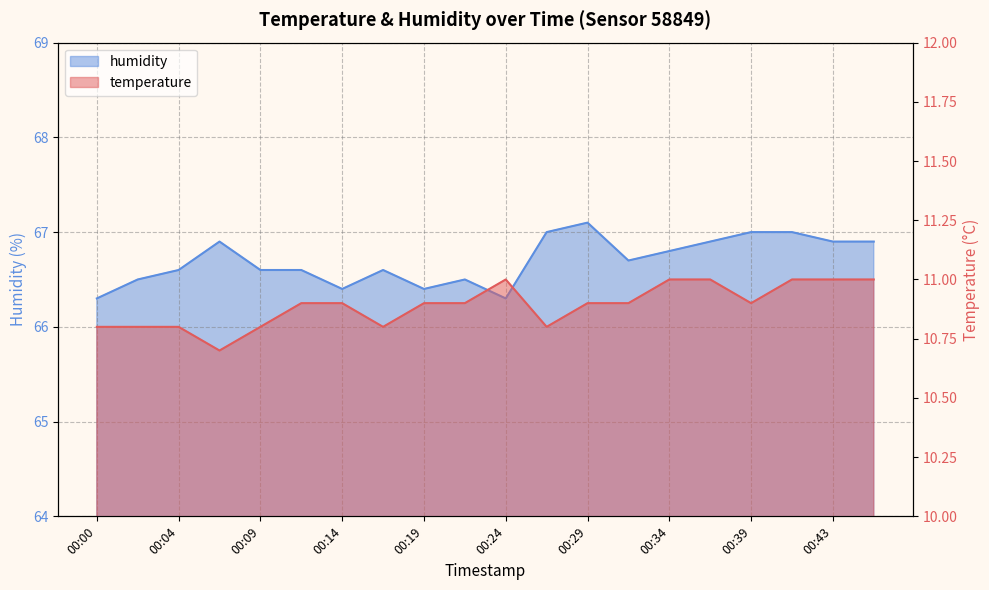

At which category is the sum across all series the highest?

00:29